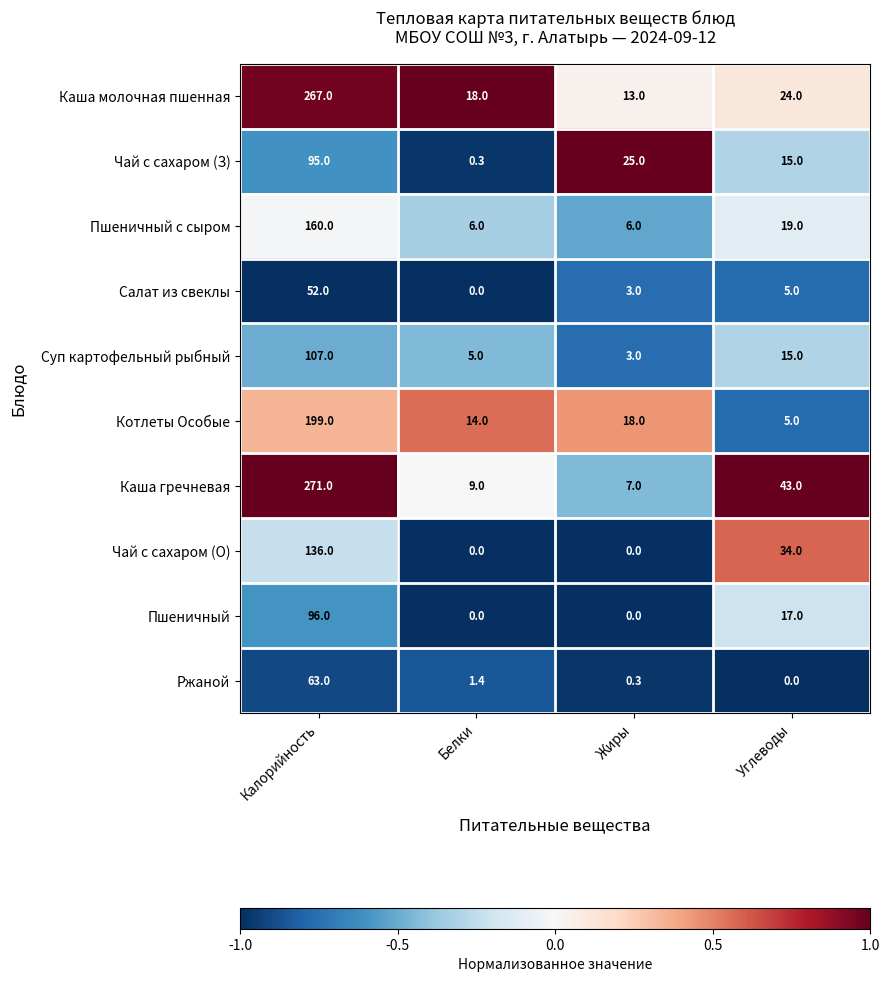

Which label corresponds to the largest value in the chart?

Калорийность